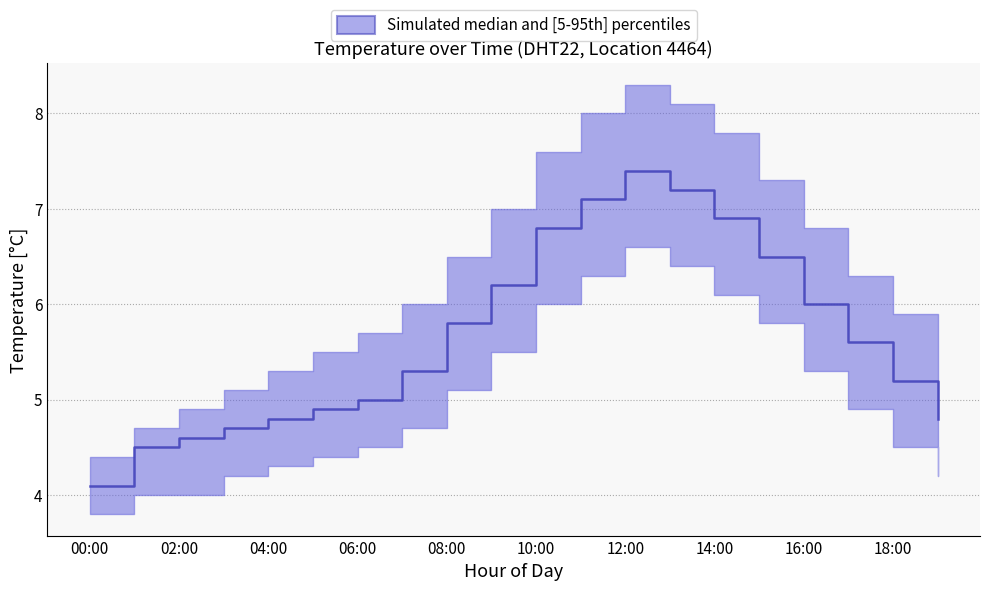

What is the label of the 9th point from the right?

11